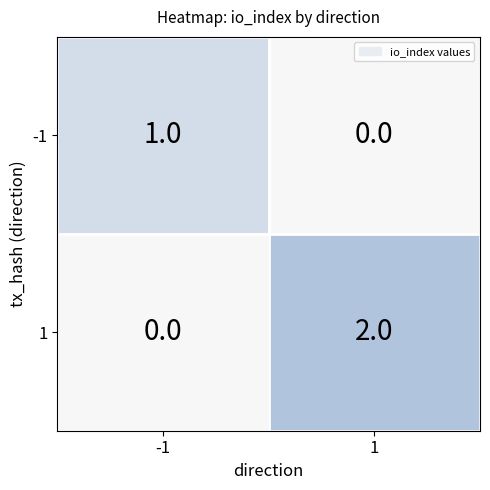

Is it true that 1 equals 1 at -1?

False